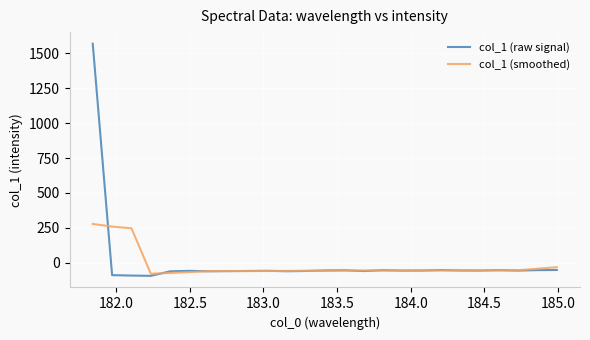

List the series in order of their peak value, highest first.

col_1 (raw signal), col_1 (smoothed)